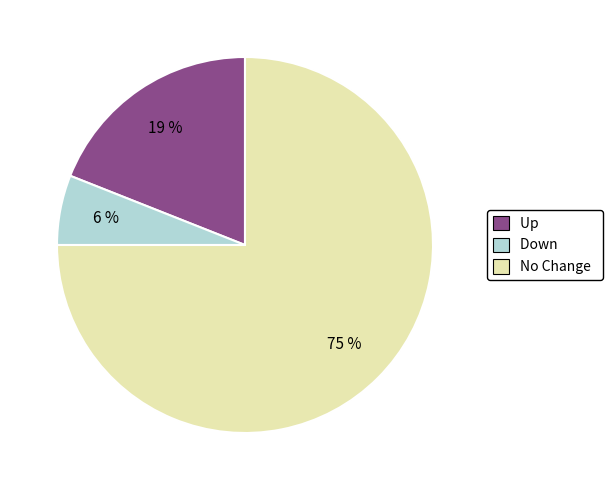

To the nearest percent, what is the average slice percentage?

33%